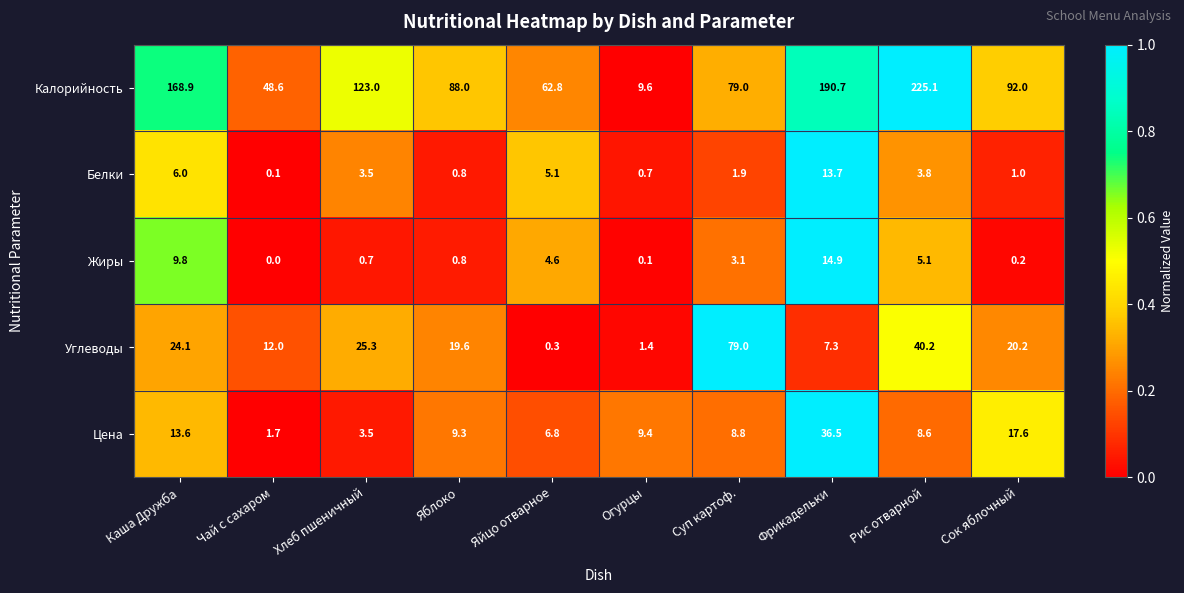

Rank the series at Чай с сахаром from lowest to highest value.

Жиры, Белки, Цена, Углеводы, Калорийность